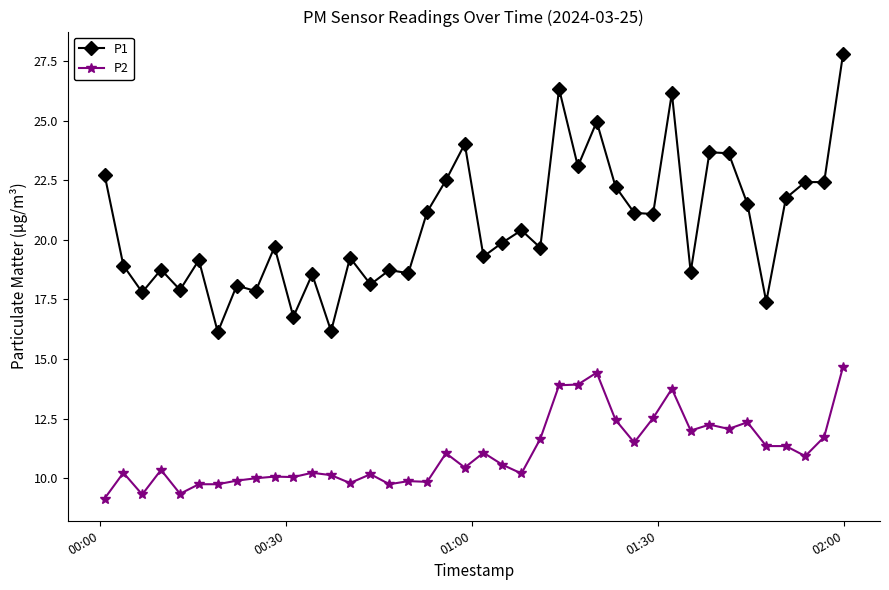

True or false: P1 has more than 2 points higher than both neighbors.

True